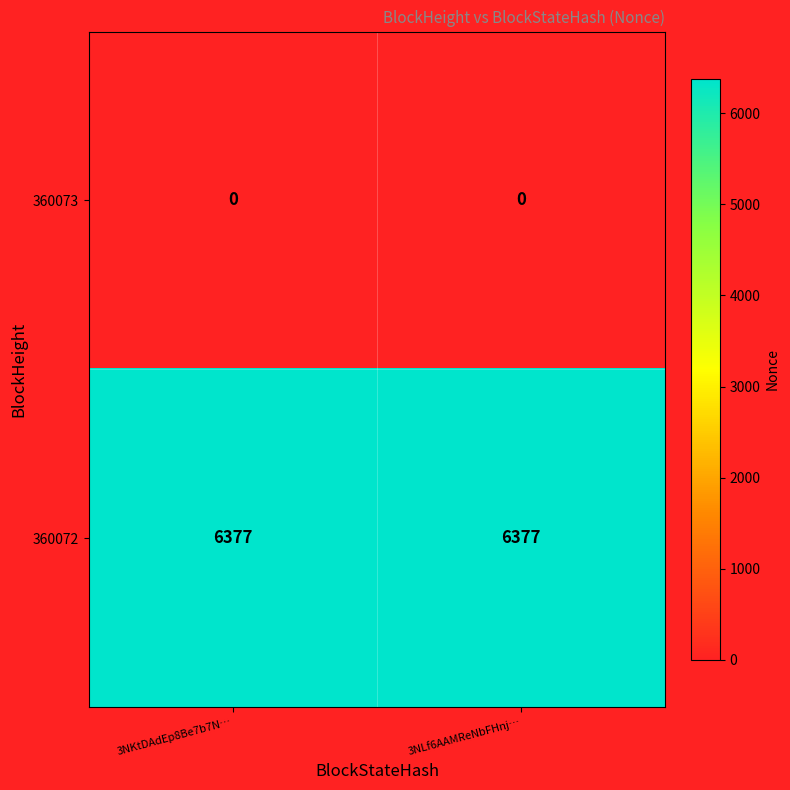

The 360073 series shows 0 at 3NLf6AAMReNbFHnj…. True or false?

True